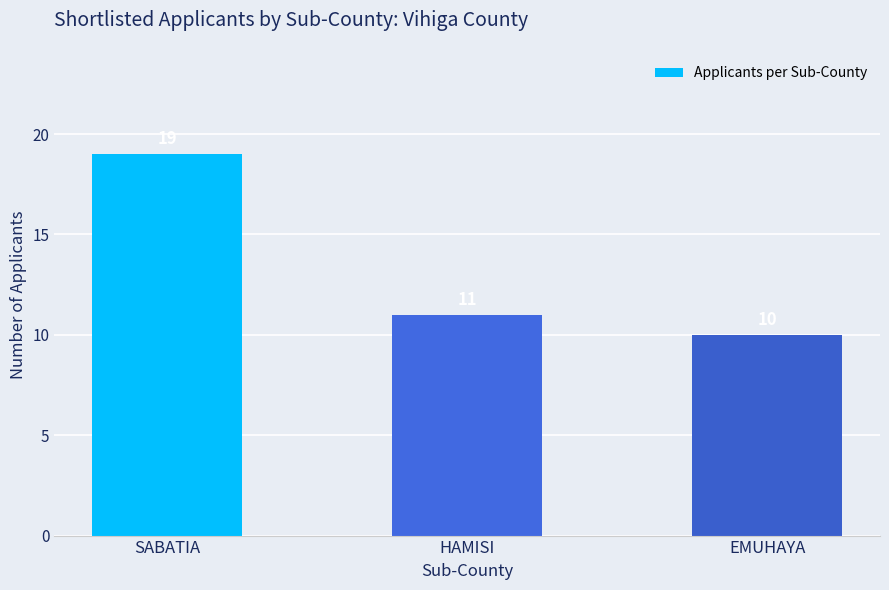

True or false: the data shows 16 at HAMISI.

False